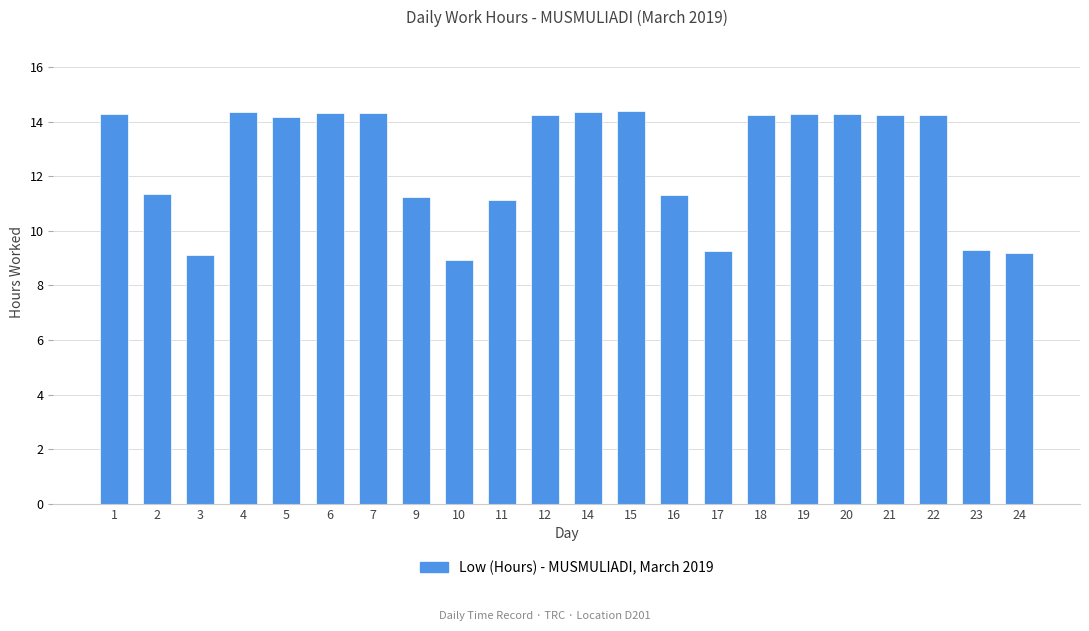

The chart shows a value of 14.3 at 14. True or false?

True